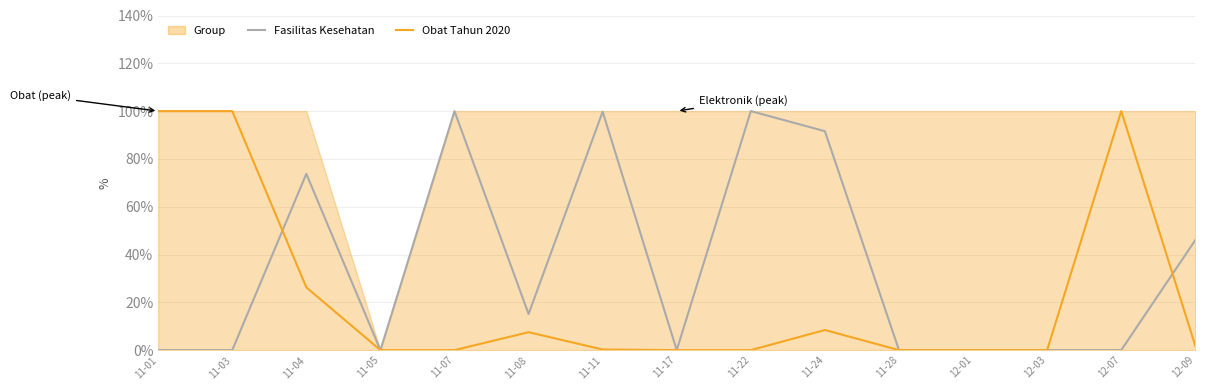

Rank the categories by Fasilitas Kesehatan value from lowest to highest.

11-01, 11-03, 11-05, 11-17, 11-28, 12-01, 12-03, 12-07, 11-08, 12-09, 11-04, 11-24, 11-11, 11-07, 11-22